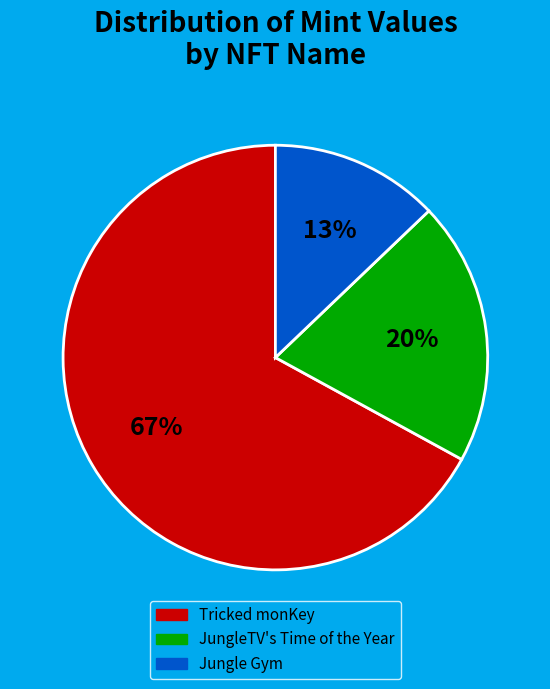

Is the sum of Tricked monKey and JungleTV's Time of the Year greater than half?

Yes